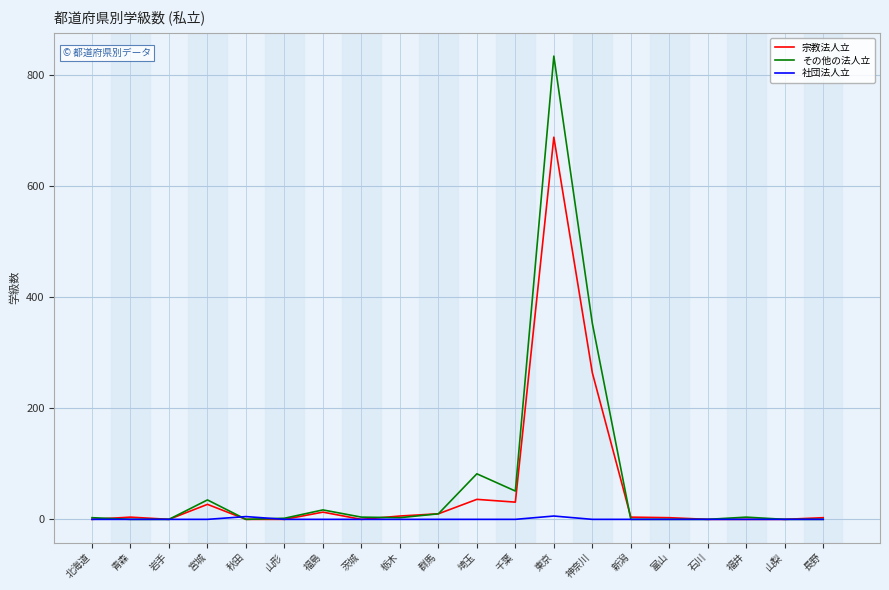

What position from the left is 岩手?

3